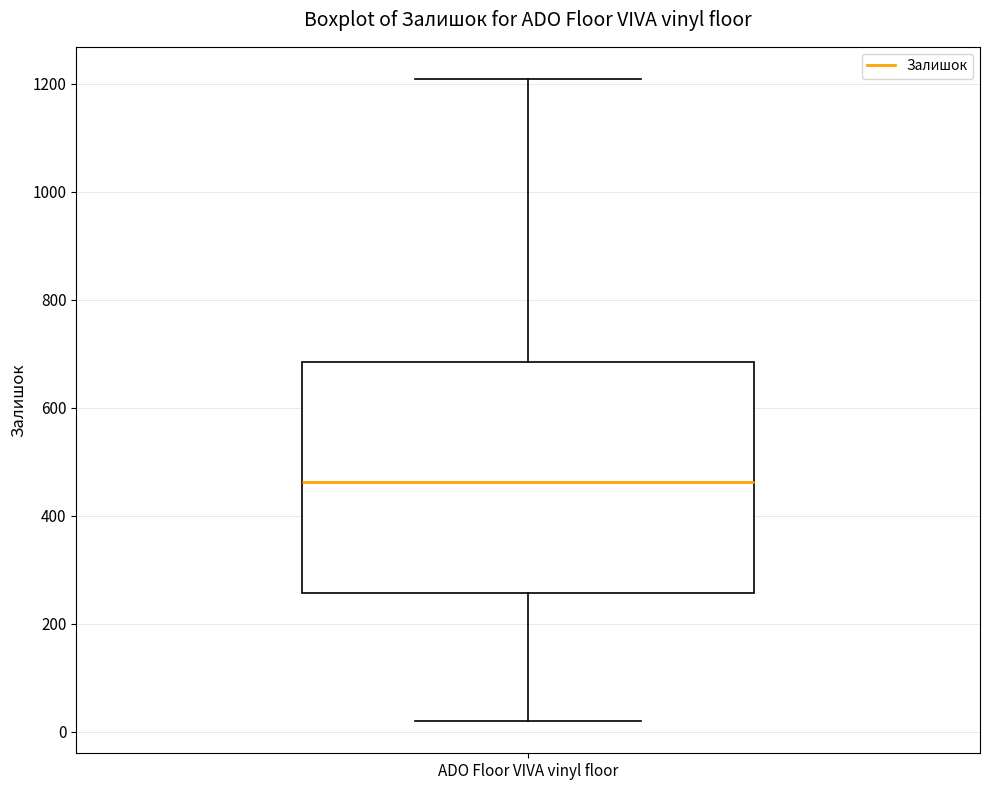

Read this box plot against the y-axis: the position of the median line, the range covered by the box, and the ends of both whiskers. The values are not printed on the chart, so give them approximately, as read against the axis.

median 460, box 260 to 680, whiskers 20 to 1200